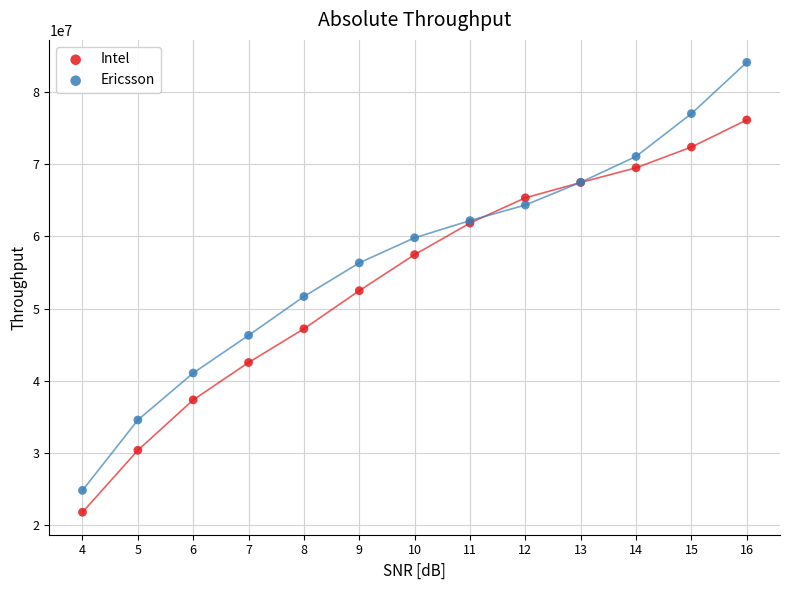

Which series has the largest Y range (max minus min)?

Ericsson